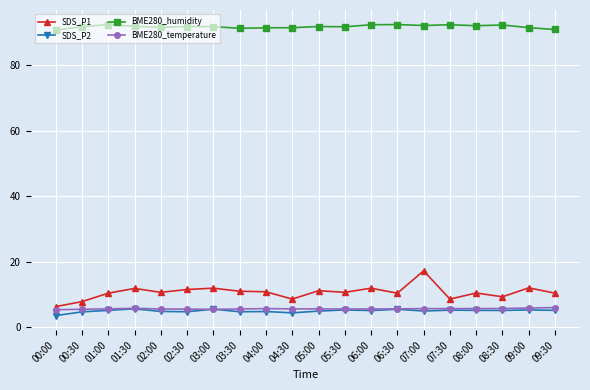

True or false: SDS_P1 has more than 1 interior local peaks.

True